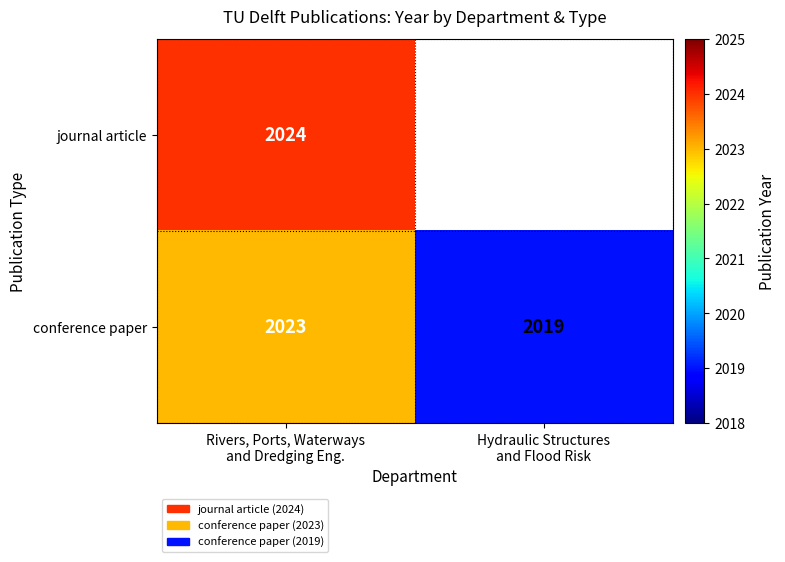

What is the average value of the conference paper series?

2021